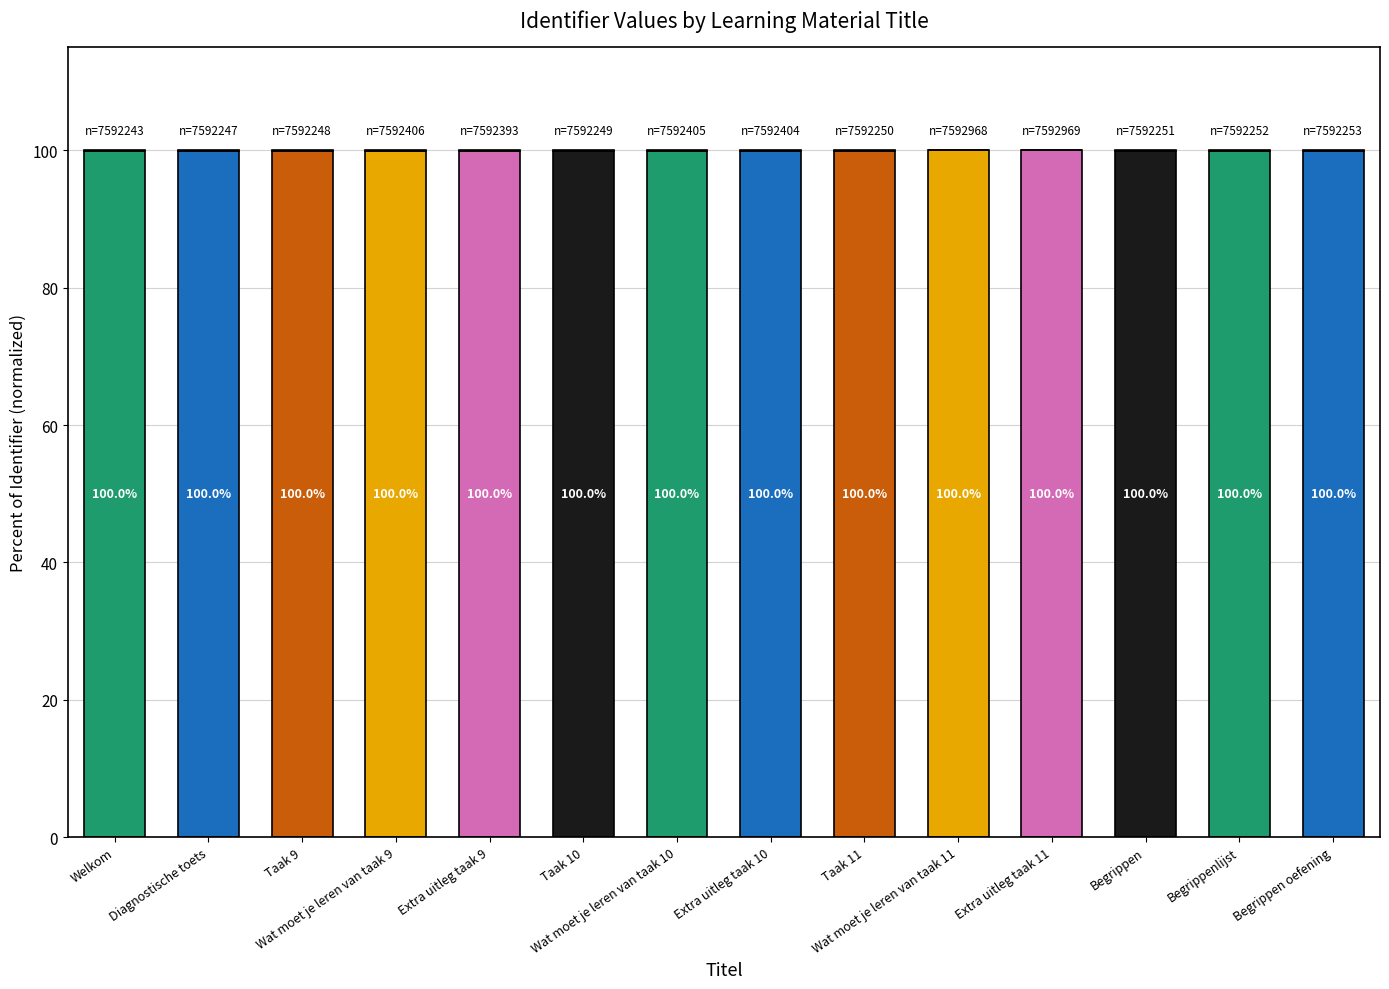

Which label corresponds to the smallest value in the chart?

Welkom